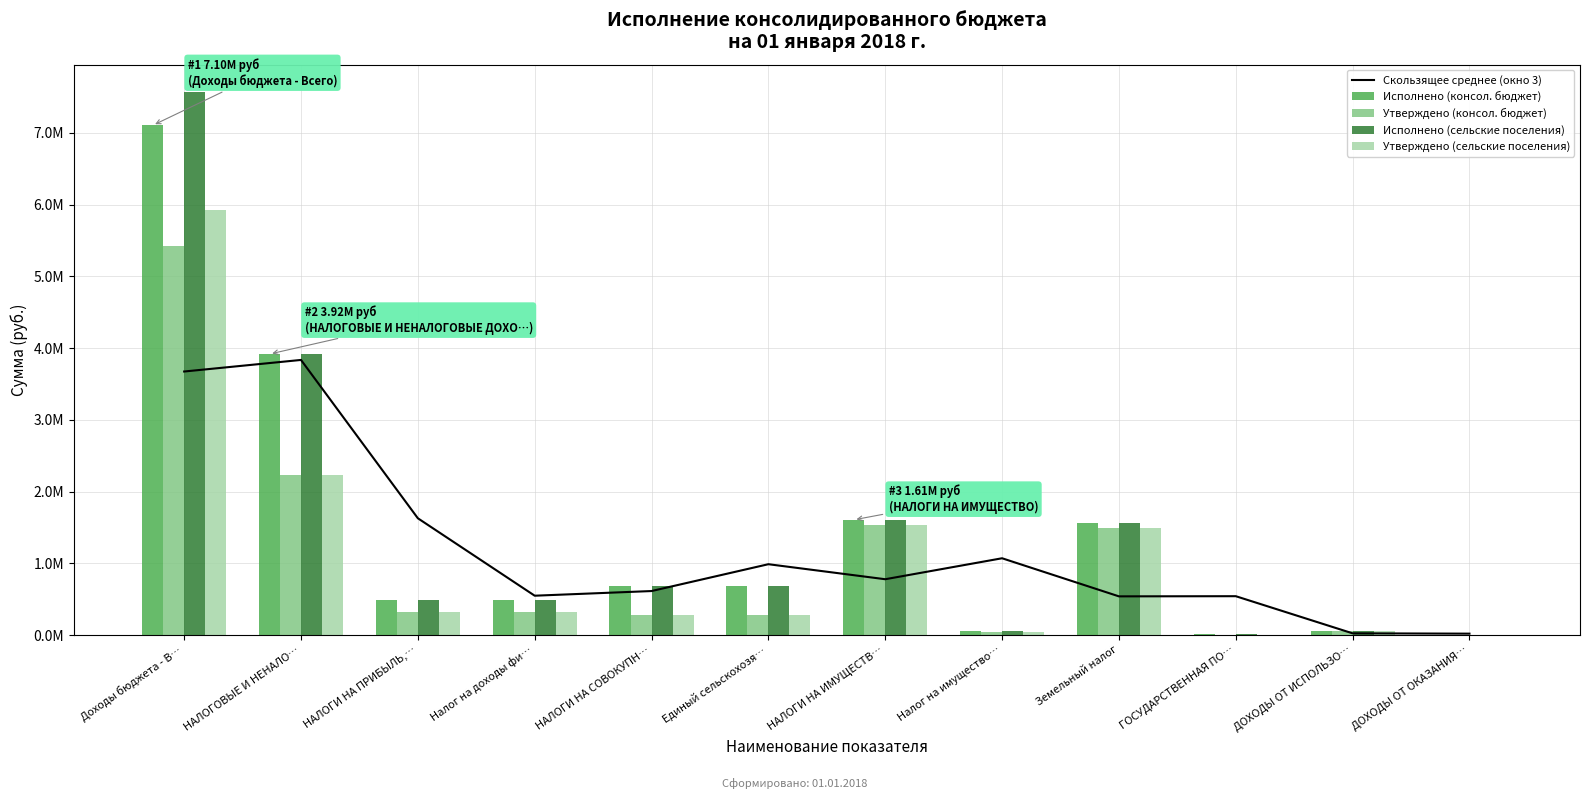

What is the difference between the maximum and minimum values in the Утверждено (консол. бюджет) series?

5424100.0